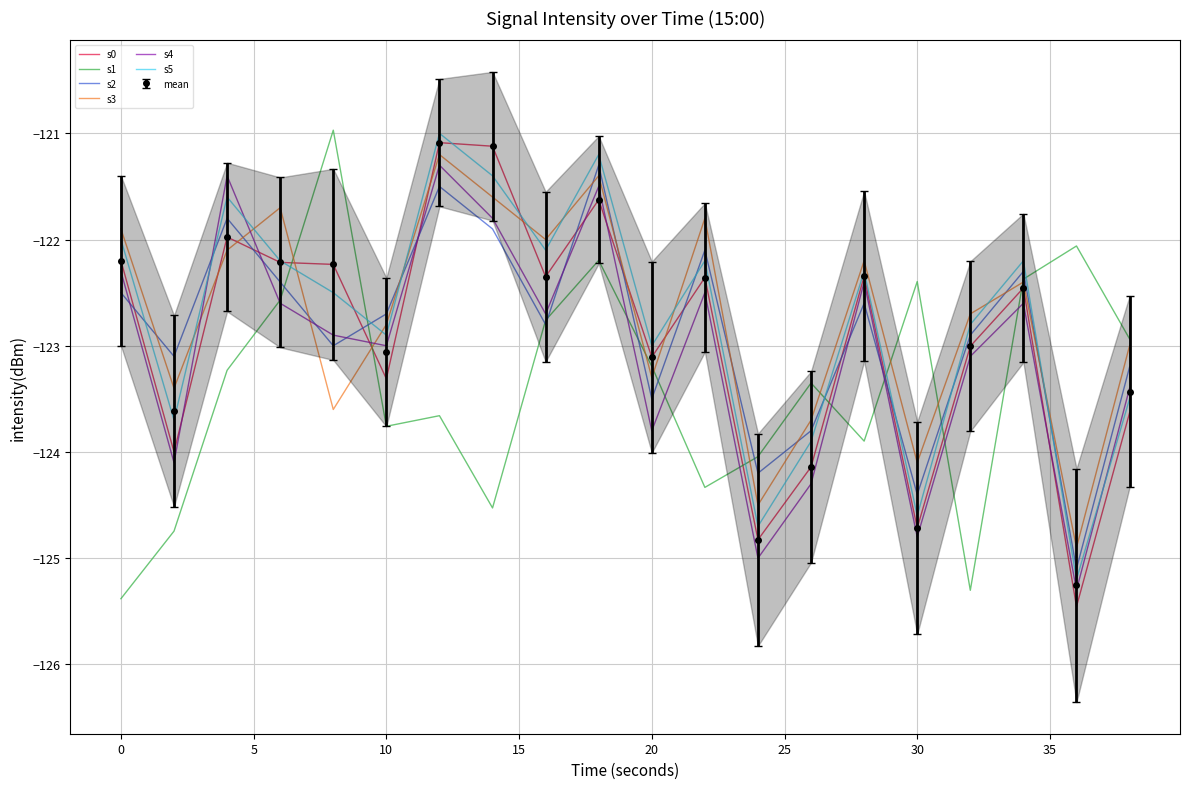

After their last crossing, which series has the higher values: s3 or s2?

s3